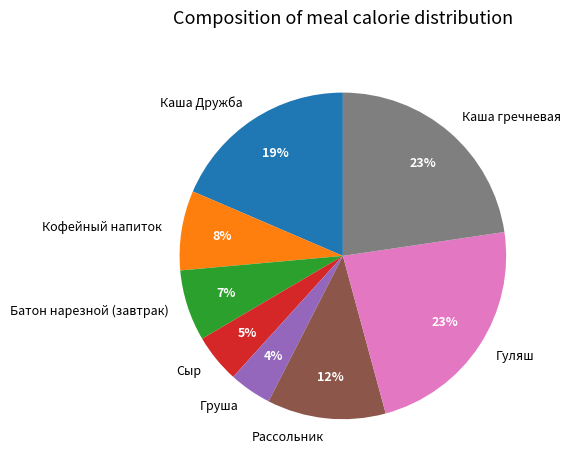

Which category has the smallest portion of the pie?

Груша